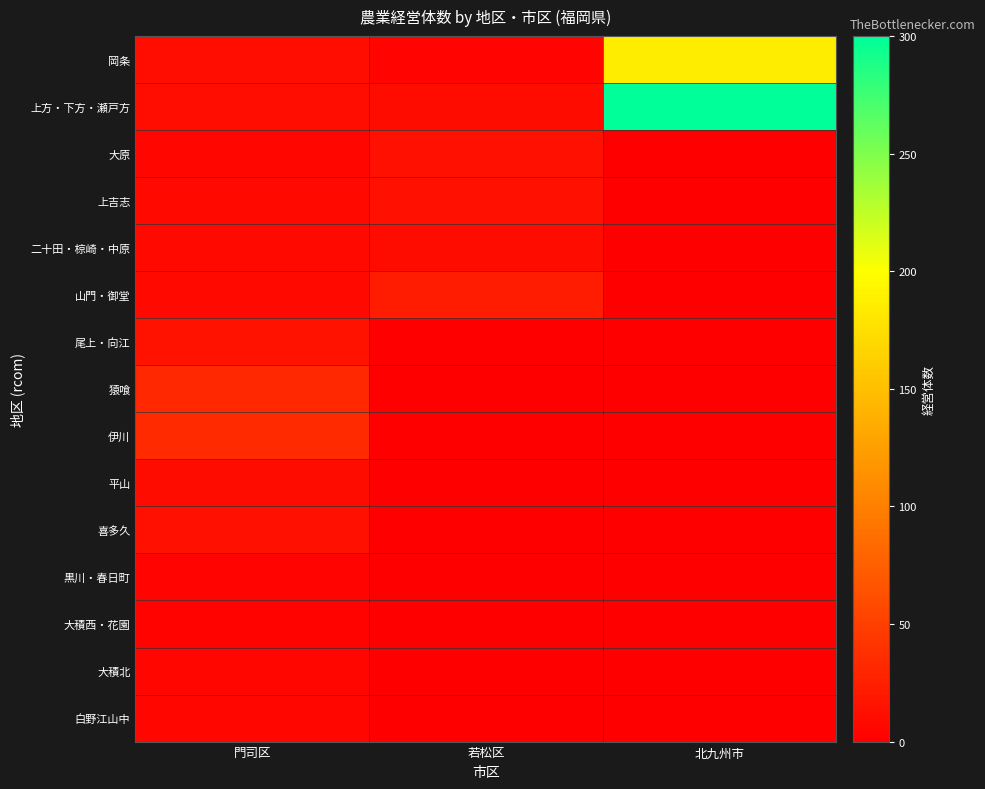

Which series changed the most between 門司区 and 北九州市?

上方・下方・瀬戸方